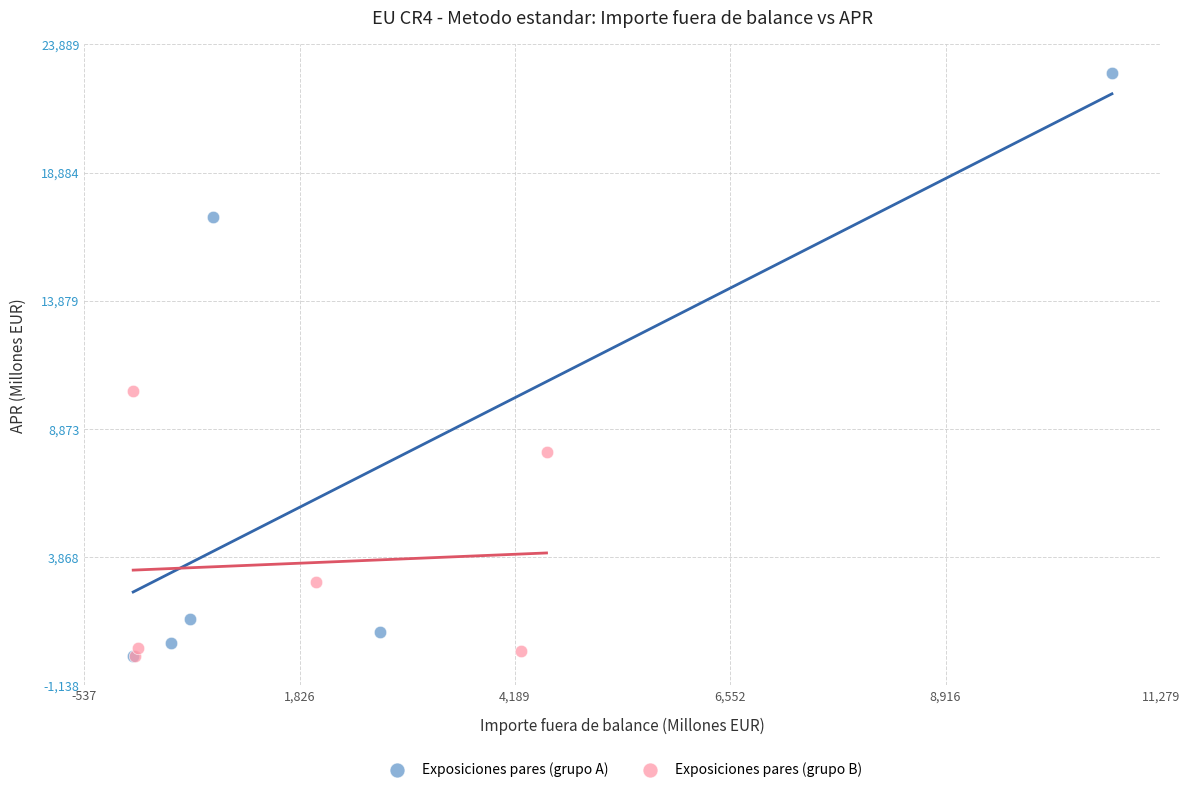

Which series has the largest Y range (max minus min)?

Exposiciones pares (grupo A)